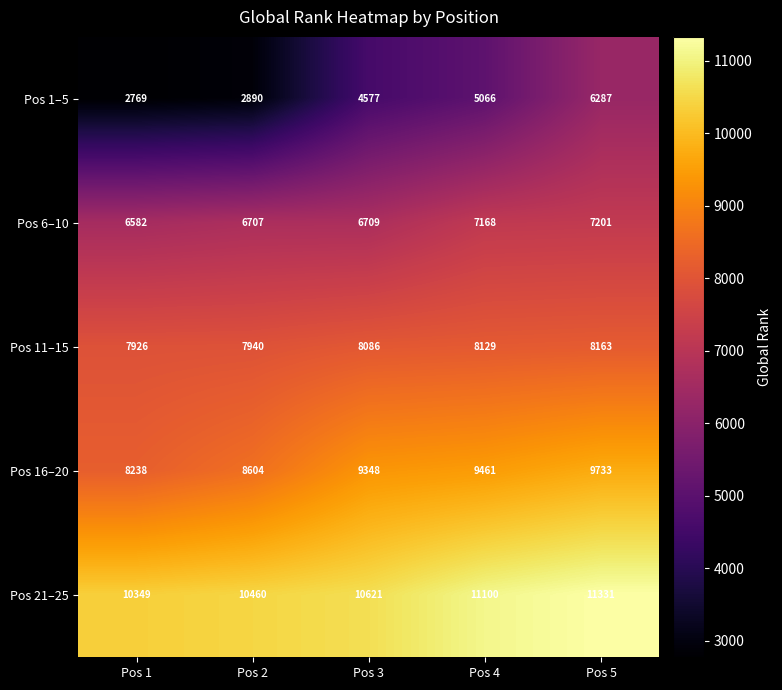

Reading left to right, what are all the values shown in this chart?

Pos 1–5: Pos 1=2769	Pos 2=2890	Pos 3=4577	Pos 4=5066	Pos 5=6287
Pos 6–10: Pos 1=6582	Pos 2=6707	Pos 3=6709	Pos 4=7168	Pos 5=7201
Pos 11–15: Pos 1=7926	Pos 2=7940	Pos 3=8086	Pos 4=8129	Pos 5=8163
Pos 16–20: Pos 1=8238	Pos 2=8604	Pos 3=9348	Pos 4=9461	Pos 5=9733
Pos 21–25: Pos 1=10349	Pos 2=10460	Pos 3=10621	Pos 4=11100	Pos 5=11331